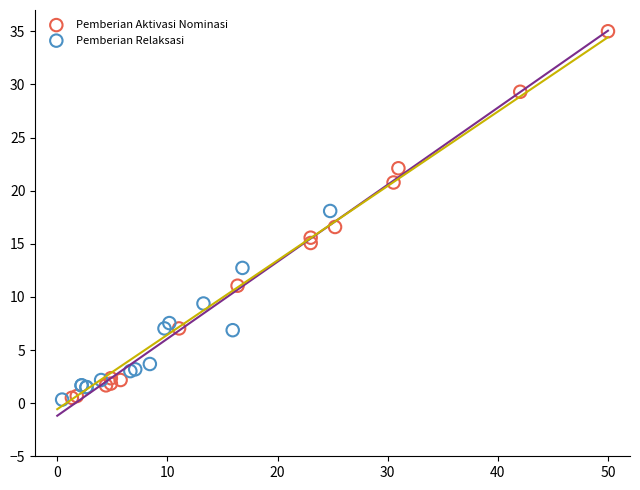

Which series reaches the maximum Y coordinate?

Pemberian Aktivasi Nominasi